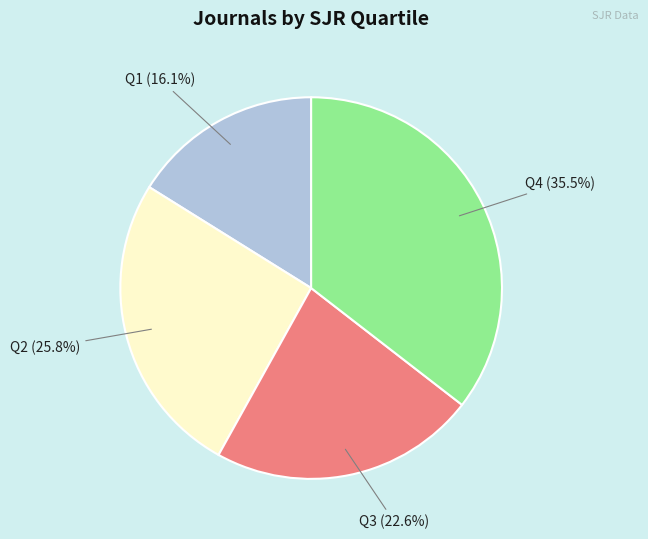

Is there any slice that represents more than half of the pie?

No